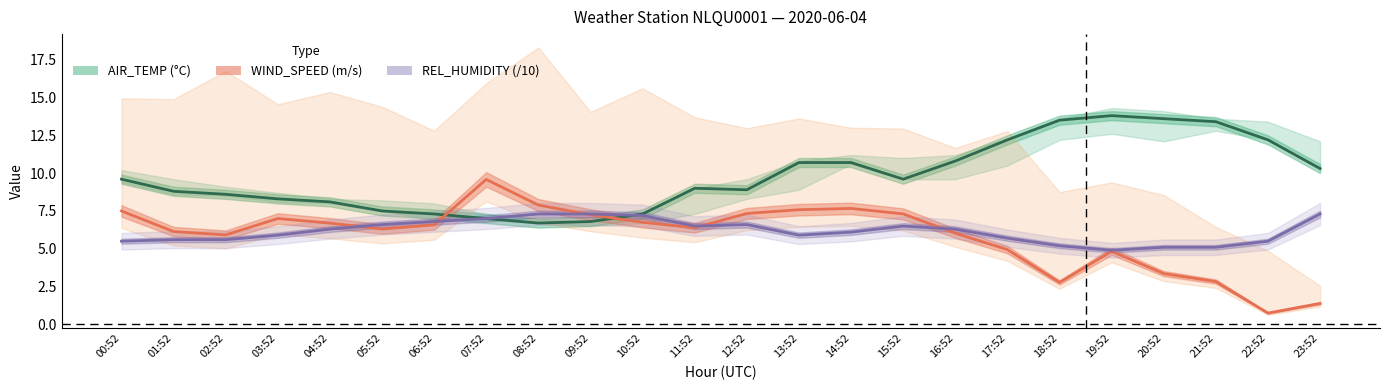

In AIR_TEMP, how many points are higher than both neighbors (excluding endpoints)?

2